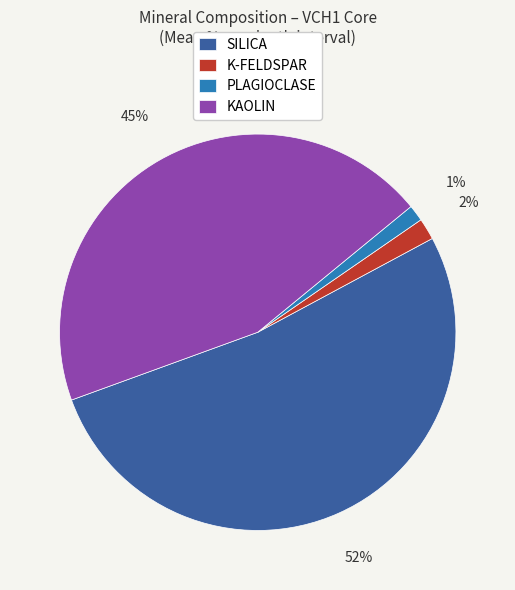

True or false: KAOLIN accounts for 57% of the total.

False